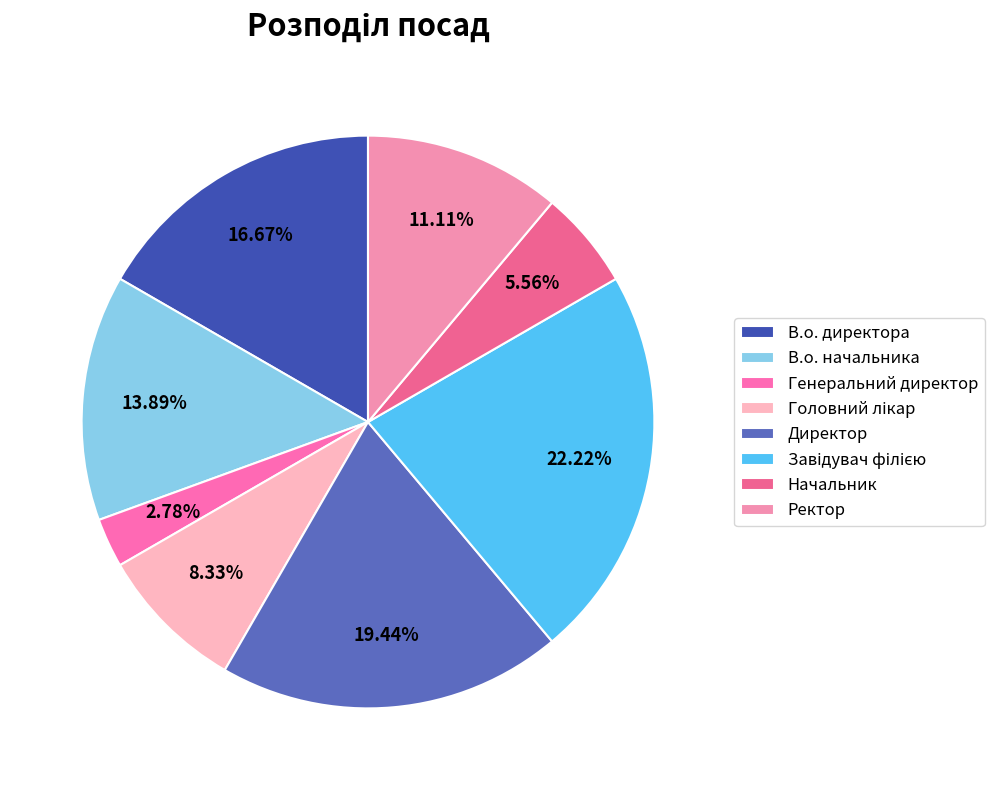

To the nearest percent, what is the combined percentage of В.о. директора and Ректор?

28%